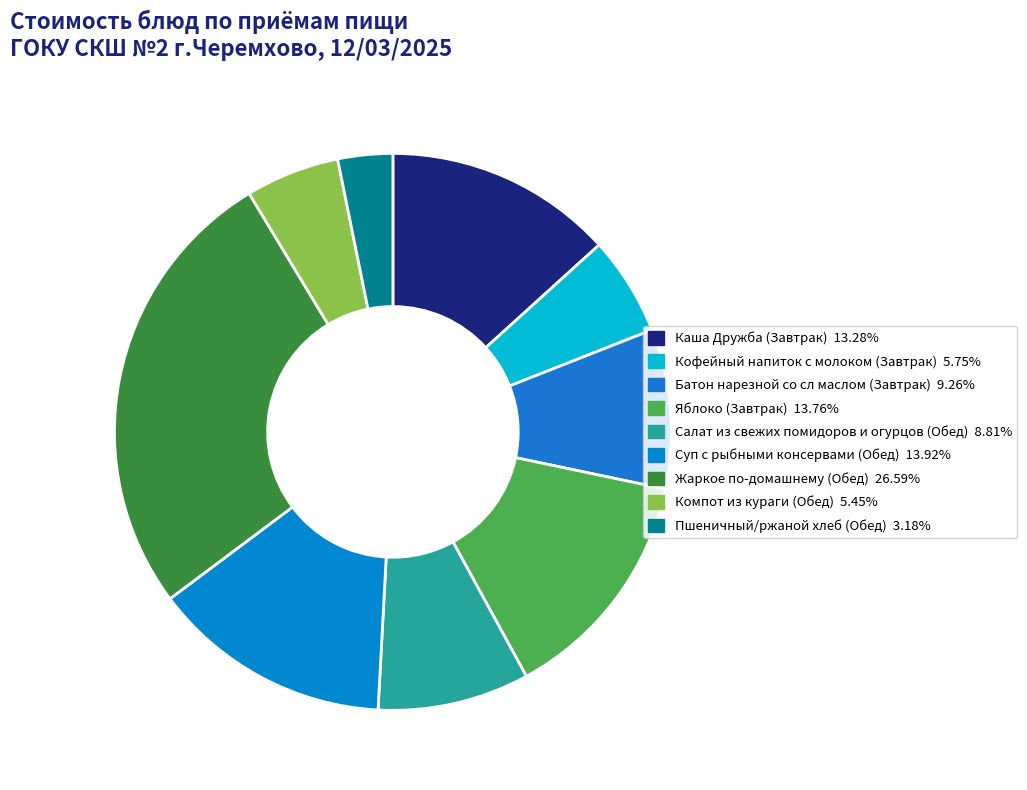

To the nearest percent, what portion does Яблоко (Завтрак) represent?

14%